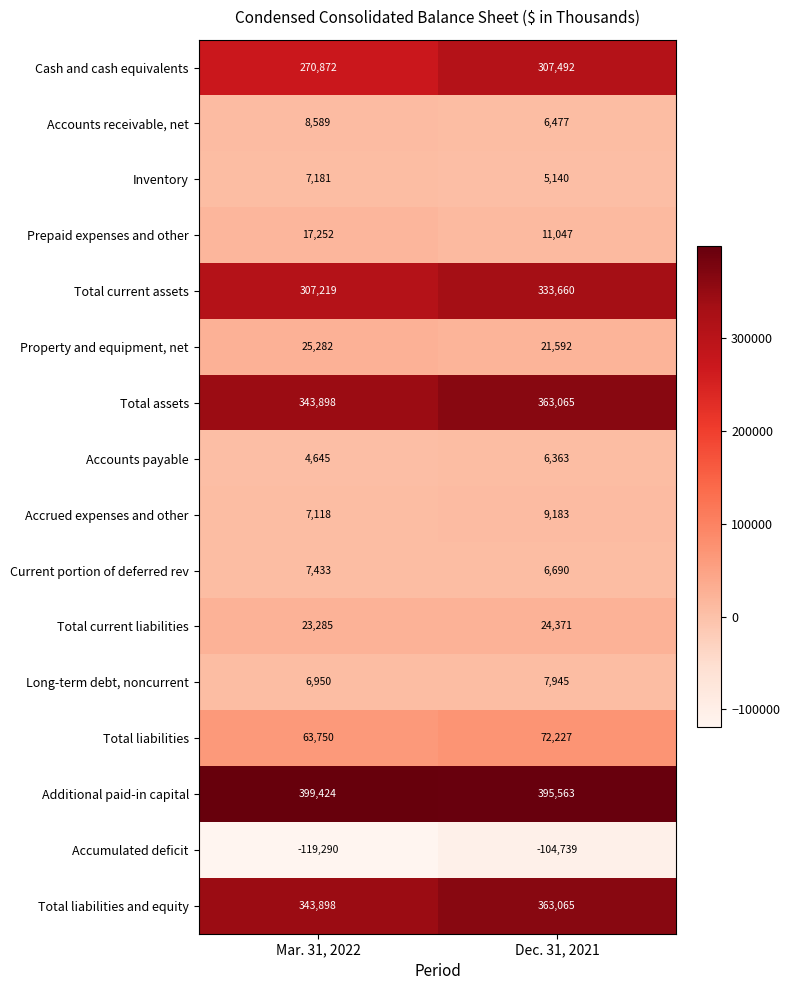

What is the average value of the Property and equipment, net series?

23437